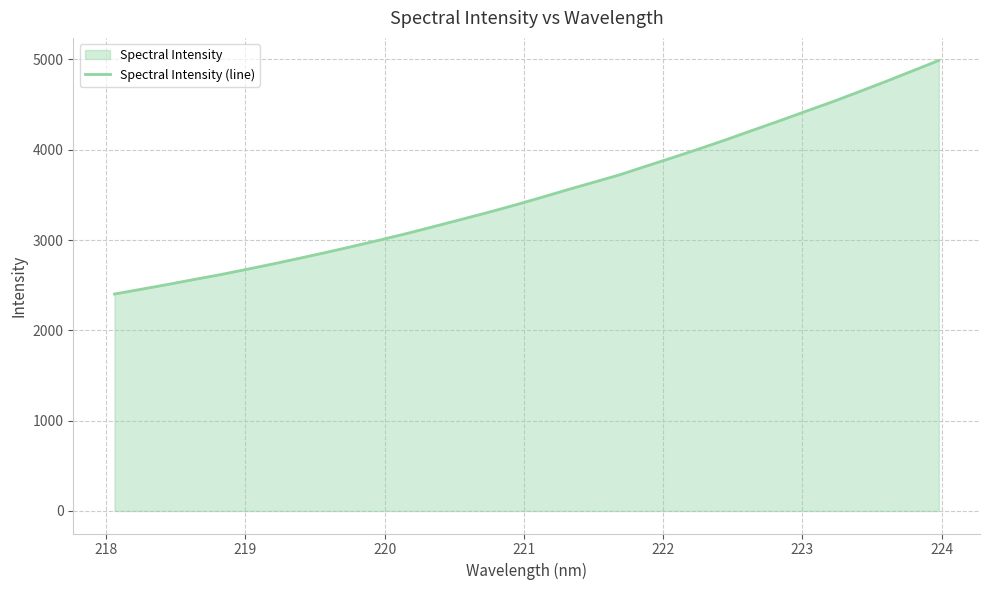

What is the minimum value shown in the chart?

2402.4